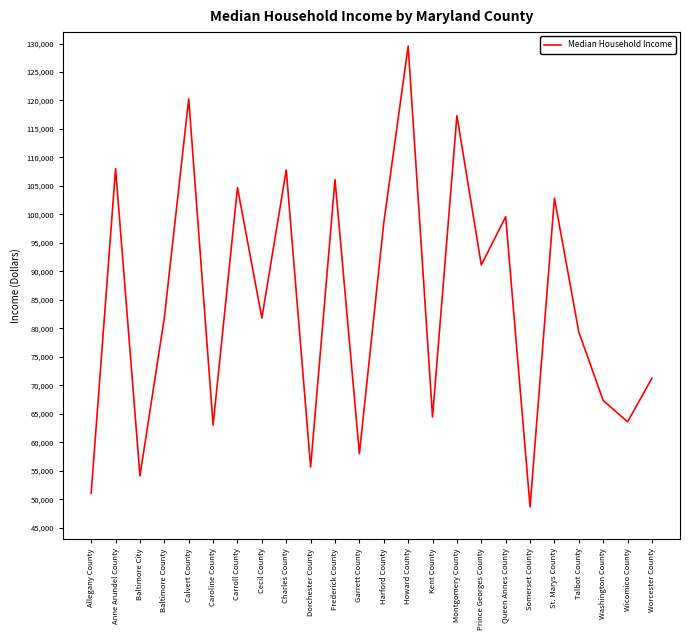

What is the smallest value displayed?

48661